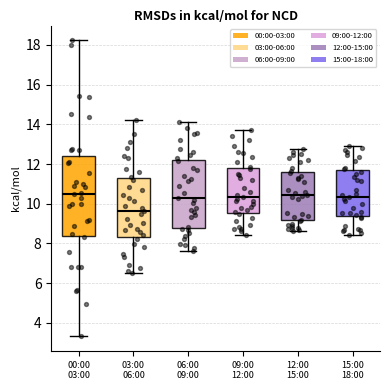

Reading left to right, read every box against the y-axis: the position of its median line, the range the box covers, and the ends of its whiskers. The values are not printed on the chart, so give them approximately, as read against the axis.

00:00 03:00: median 10.4, box 8.4 to 12.4, whiskers 3.4 to 18.2
03:00 06:00: median 9.6, box 8.4 to 11.2, whiskers 6.6 to 14.2
06:00 09:00: median 10.4, box 8.8 to 12.2, whiskers 7.6 to 14.2
09:00 12:00: median 10.4, box 9.6 to 11.8, whiskers 8.4 to 13.8
12:00 15:00: median 10.4, box 9.2 to 11.6, whiskers 8.6 to 12.8
15:00 18:00: median 10.4, box 9.4 to 11.6, whiskers 8.4 to 13.0